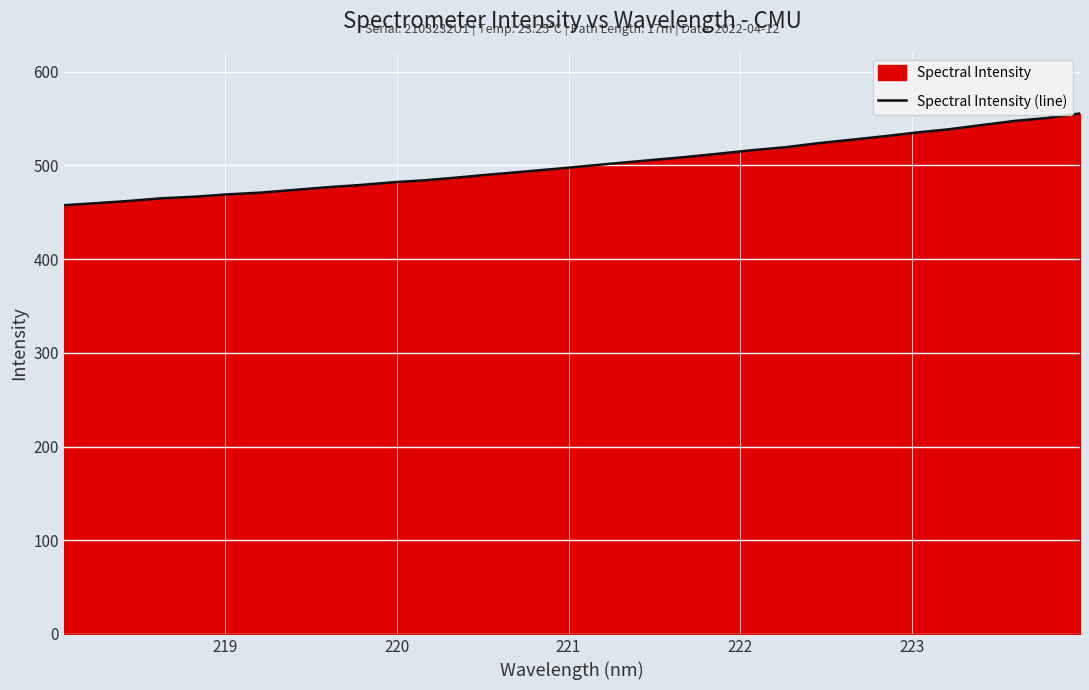

What is the maximum value shown in the chart?

555.5